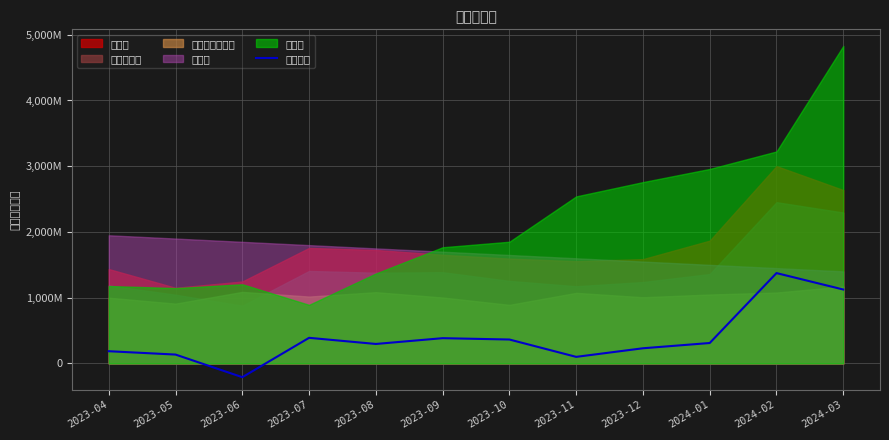

The chart shows a value of 1374519 at 2024-02. True or false?

True